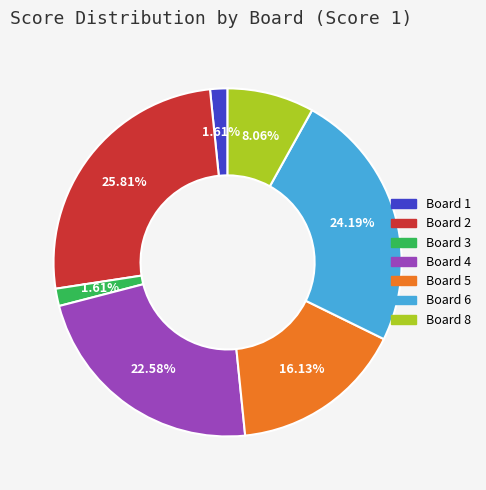

To the nearest percent, what is the difference between the largest and smallest slice percentages?

24%